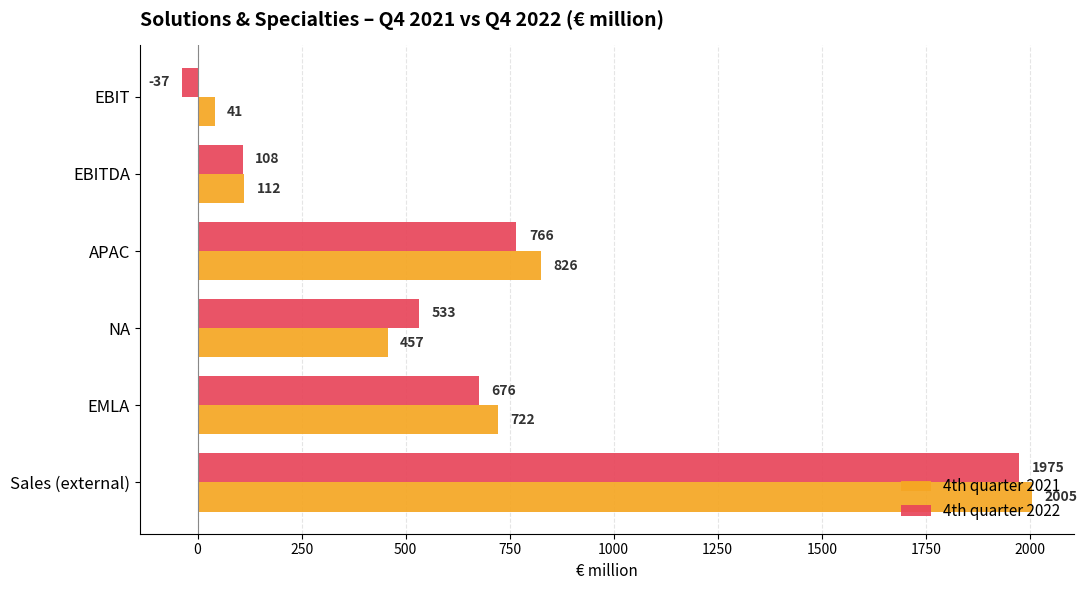

What is the difference between the highest and lowest values at EMLA?

46